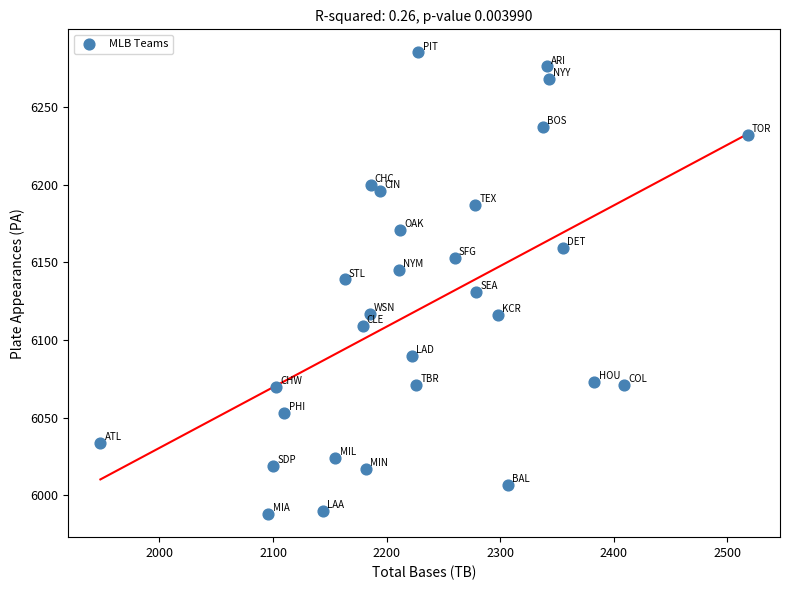

What is the range of Y values (max minus min)?

297